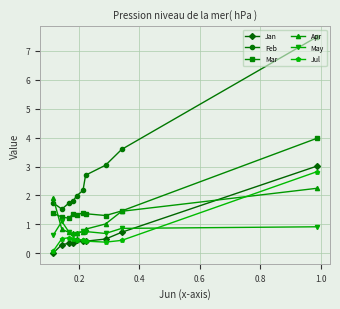

What is the value of the Mar point at the 3rd from the left?

1.2